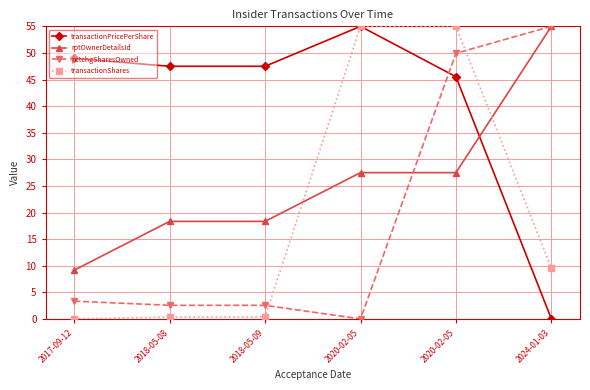

Reading left to right, list all the values displayed in this chart.

transactionPricePerShare: 49.0	47.5	47.5	55.0	45.5	0.0
rptOwnerDetailsId: 9.2	18.3	18.3	27.5	27.5	55.0
pctchgSharesOwned: 3.3	2.6	2.6	0.0	49.9	55.0
transactionShares: 0.0	0.4	0.4	55.0	55.0	9.5